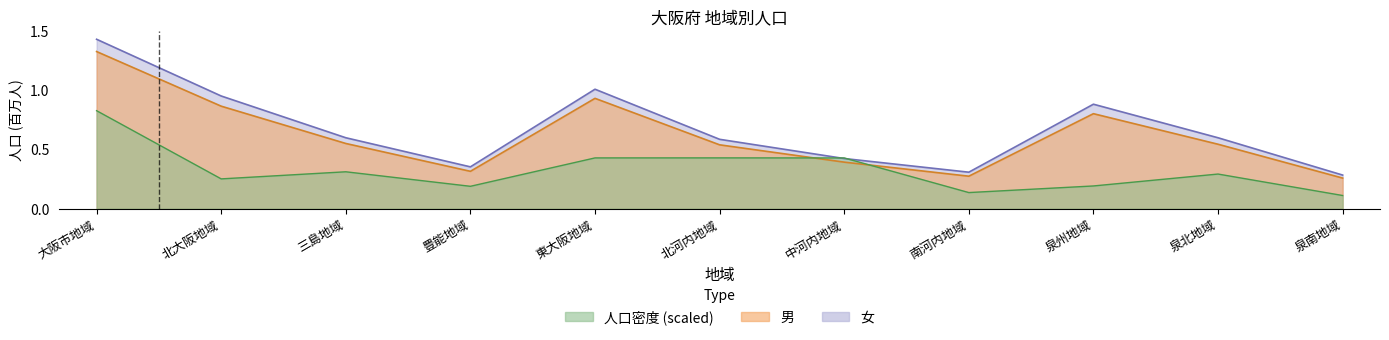

What is the difference between the maximum and minimum values in the 人口密度 series?

0.7